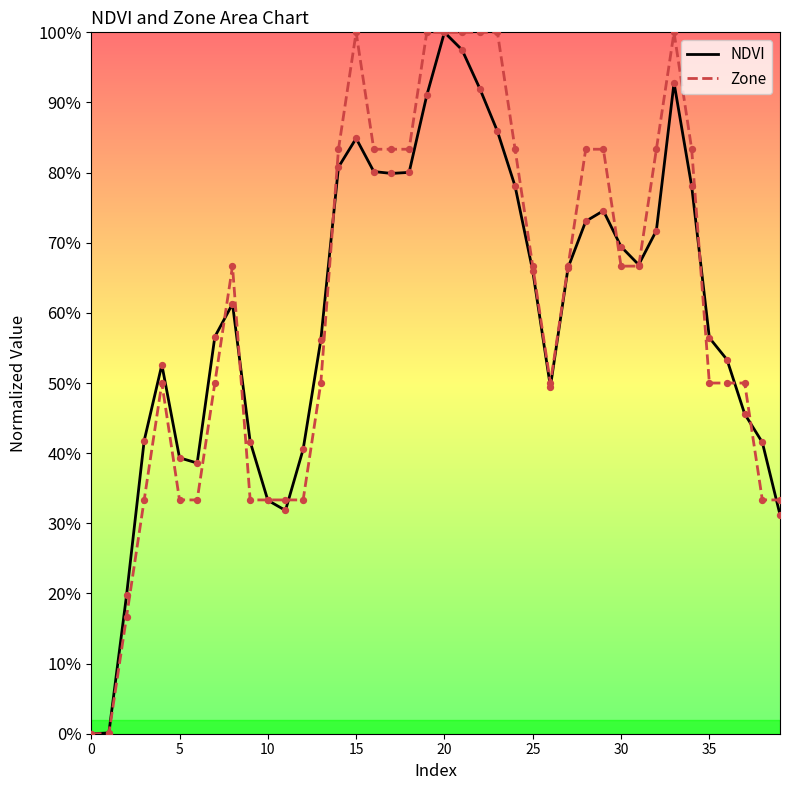

What are all the series names shown in the legend?

NDVI, Zone